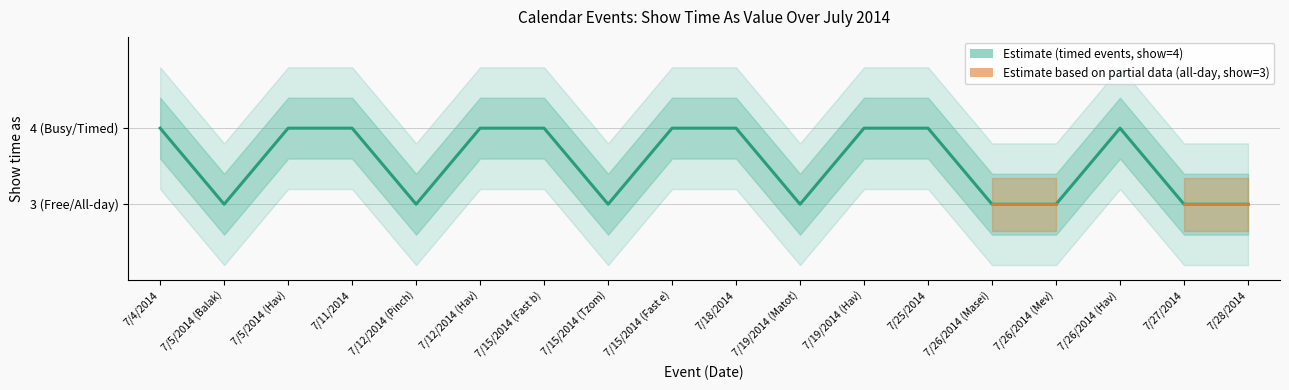

True or false: Show time as (estimate) and Estimate (partial, all-day events) cross at least once.

False